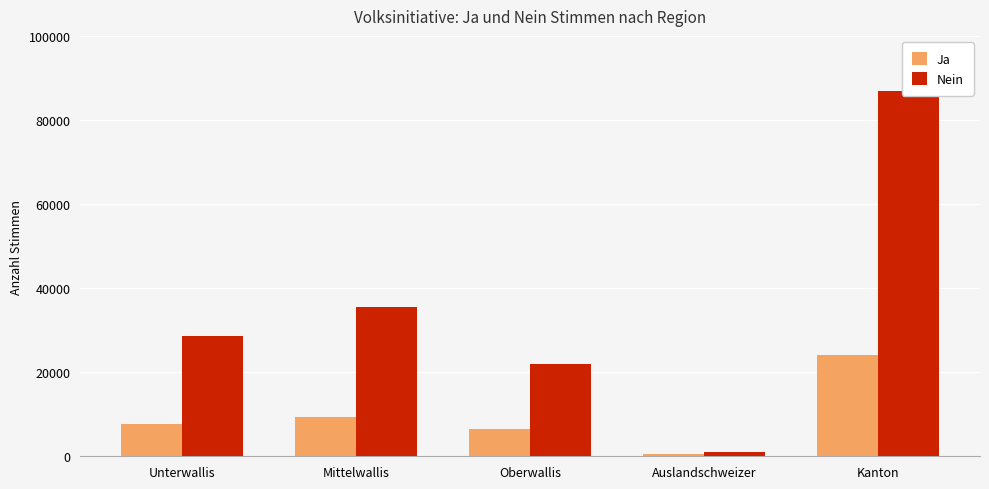

How many distinct data groups are displayed?

2